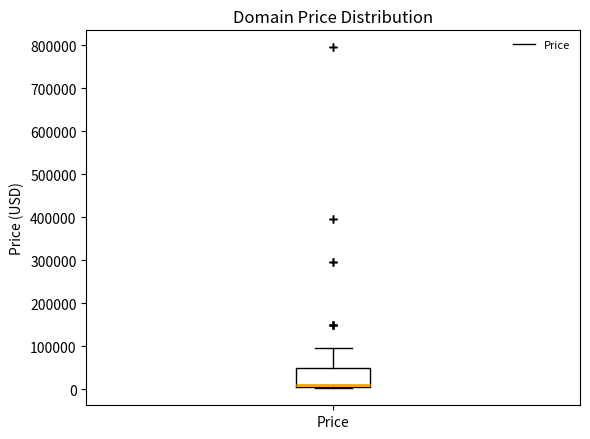

Where is the lower edge of the box for Price on the y-axis? The values are not printed on the chart, so give them approximately, as read against the axis.

0